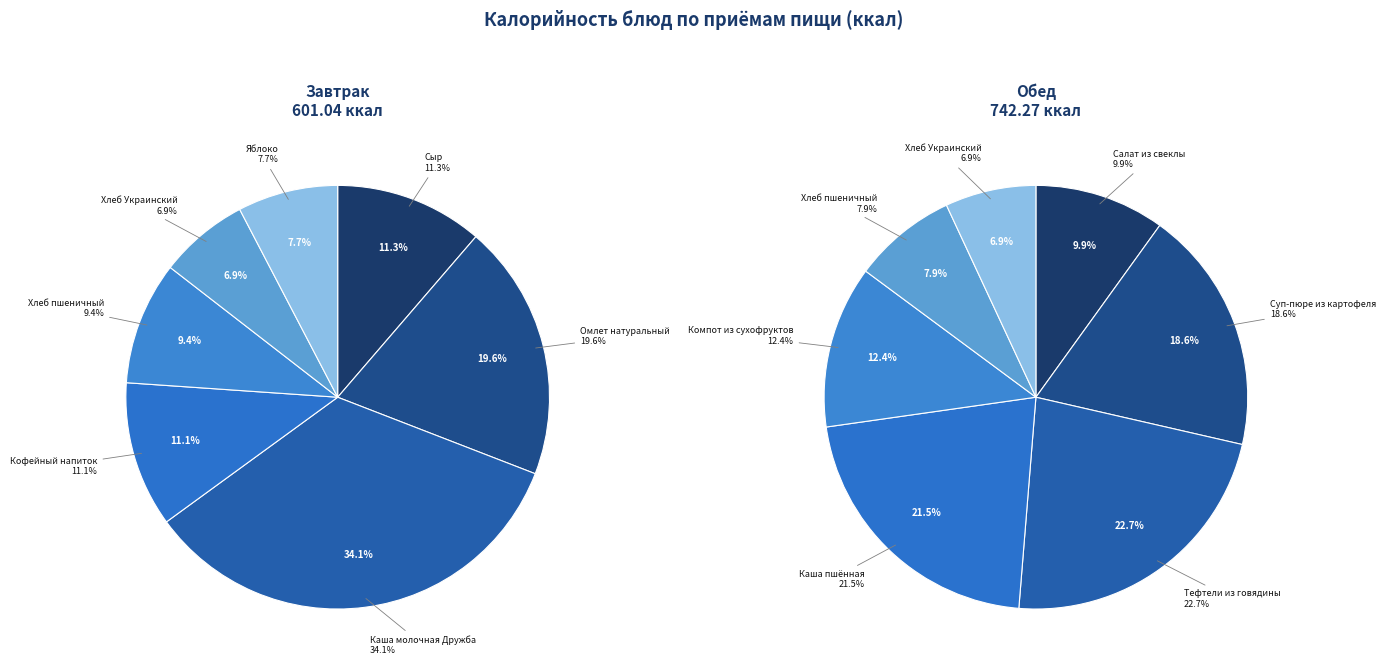

What is the ratio of the value at Омлет натуральный to the value at Суп-пюре из картофеля?

0.8